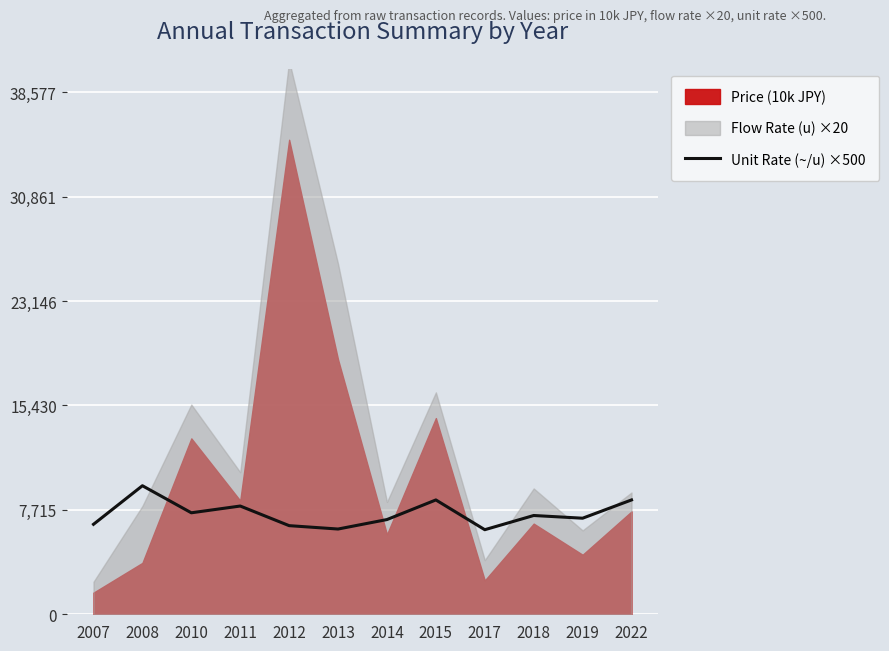

At which label does Unit Rate (~/u) ×500 reach its peak?

2008